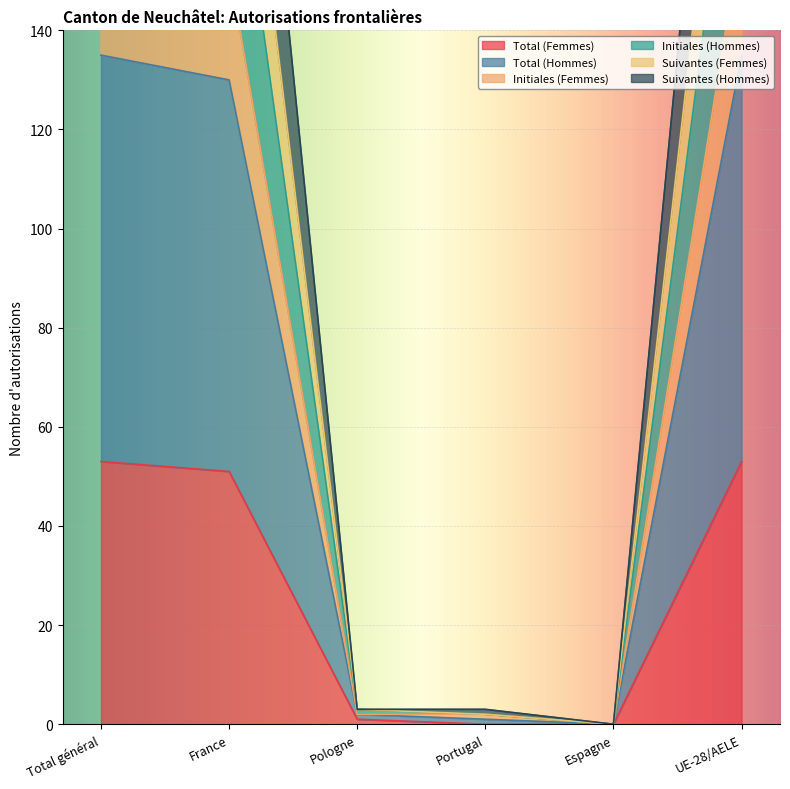

The value of Total (Femmes) at Portugal is -22. True or false?

False